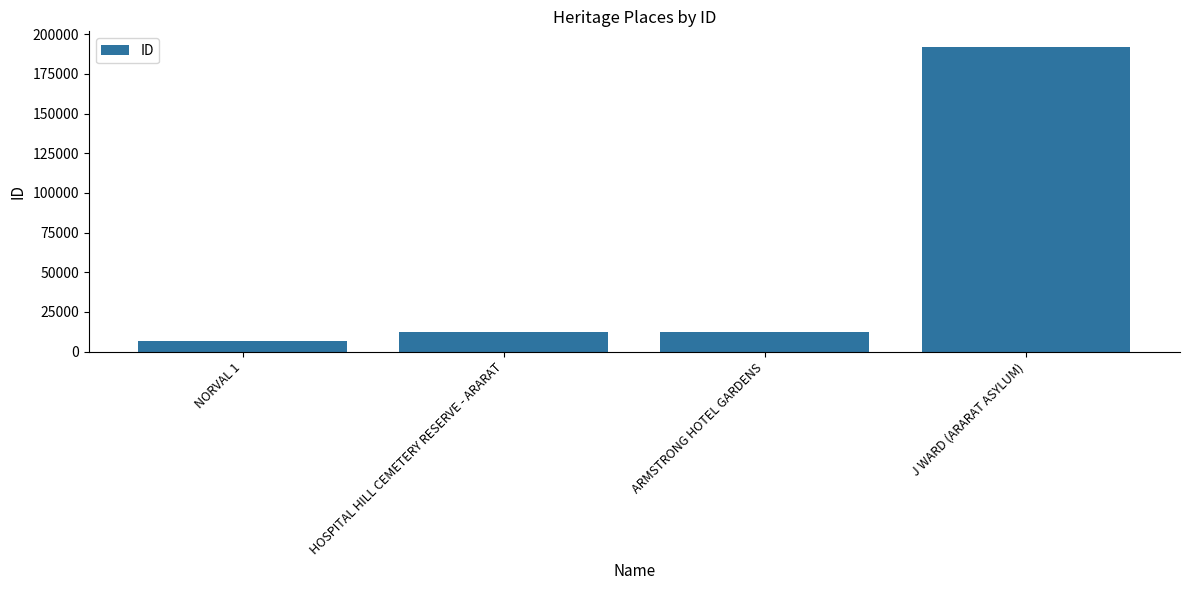

How many distinct data groups are displayed?

1